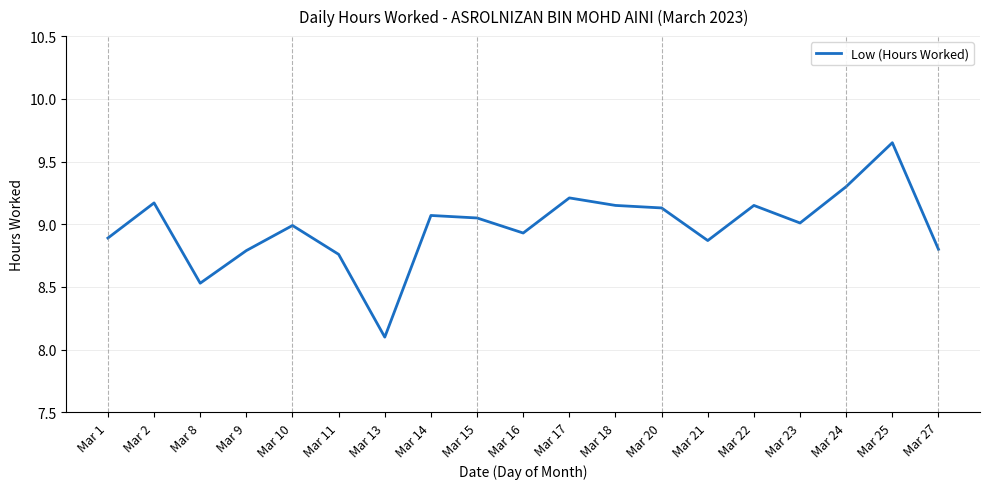

Which has a higher value, Mar 22 or Mar 9?

Mar 22